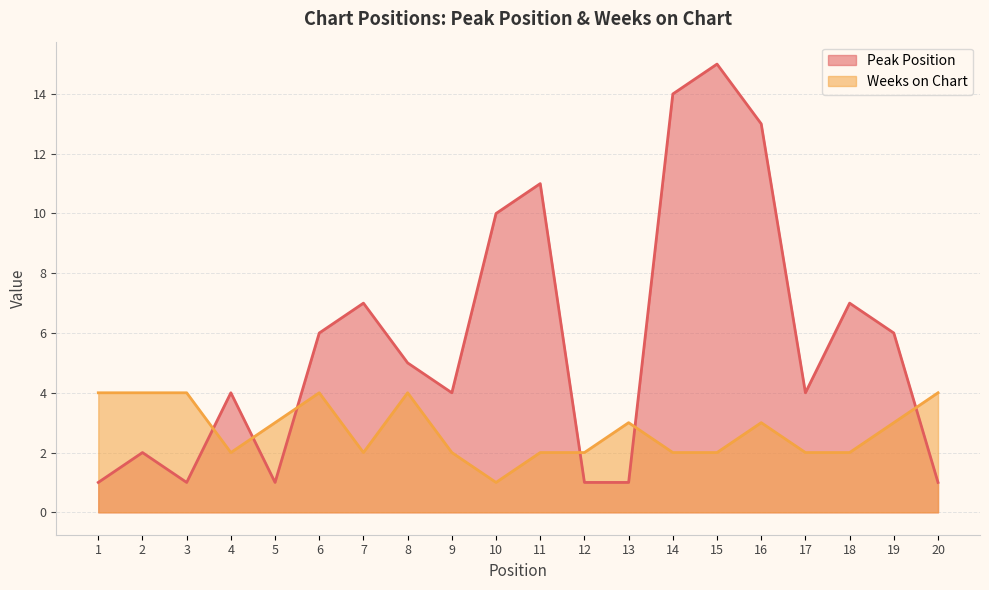

List the series in order of their overall mean, highest first.

Peak Position, Weeks on Chart